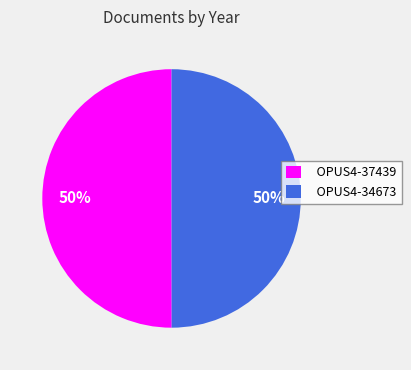

To the nearest percent, what percentage of the pie is OPUS4-34673?

50%